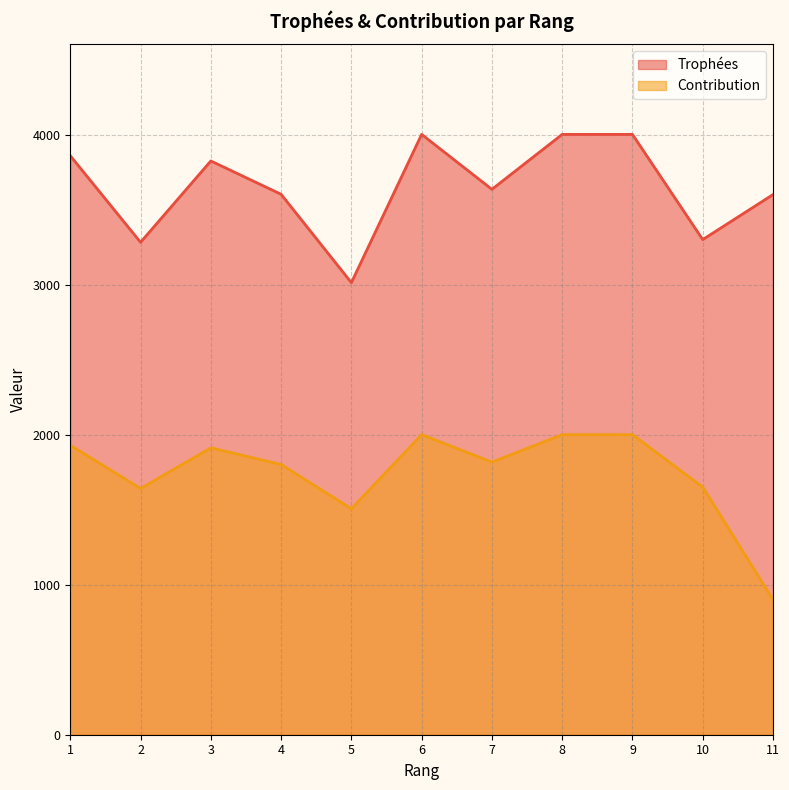

What is the total value across all series at 5?

4519